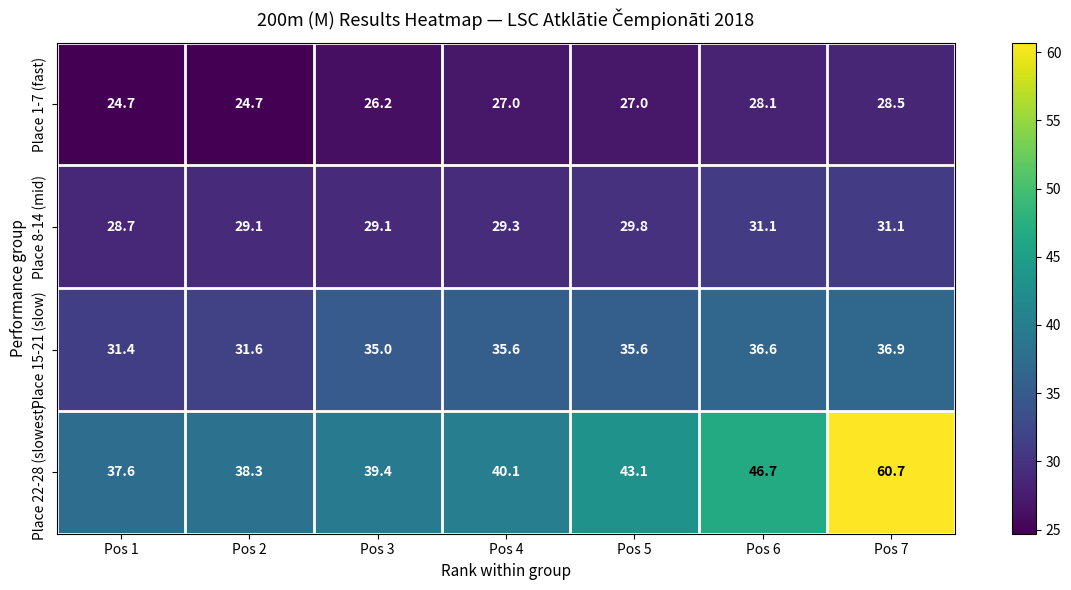

What is the sum of all Place 22-28 (slowest) values?

305.9